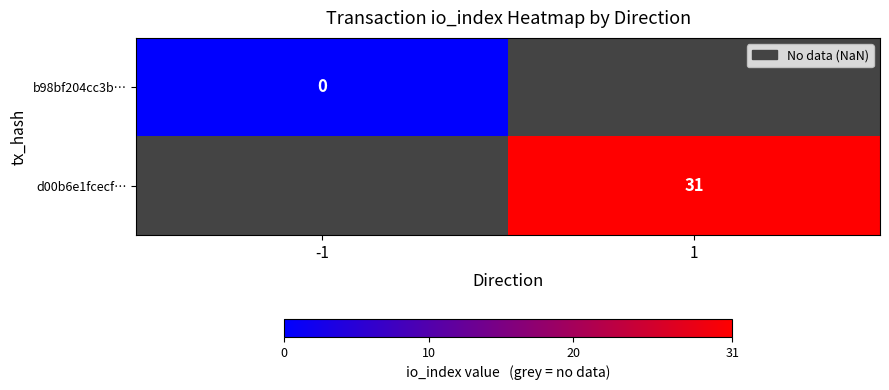

The d00b6e1fcecf… series shows 31 at 1. True or false?

True